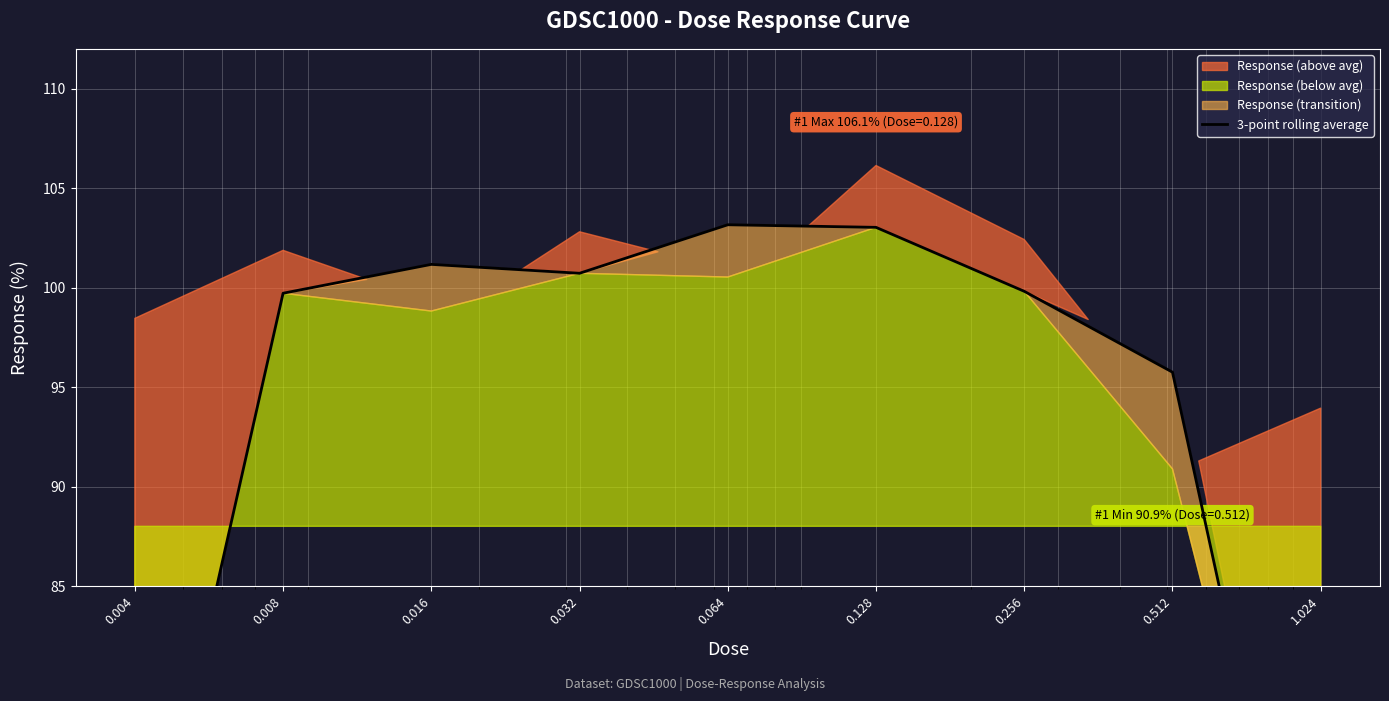

What is the approximate value at 0.008?

99.7